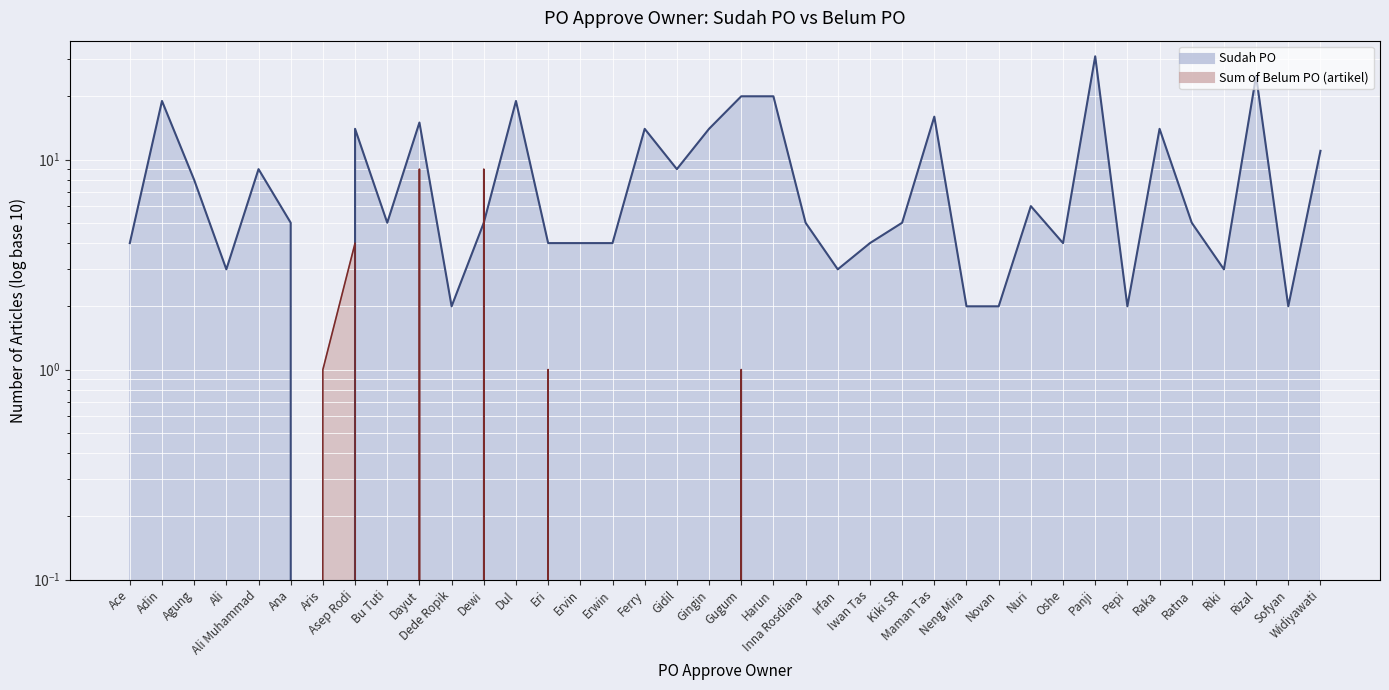

Where is the first local maximum for Sum of Belum PO (artikel)?

Asep Rodi